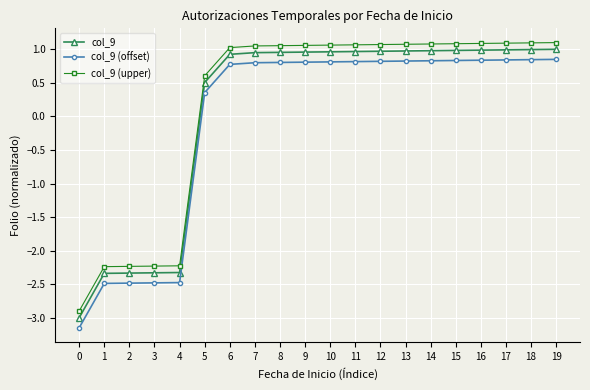

What is the sum of all col_9 (offset) values?

-1.2